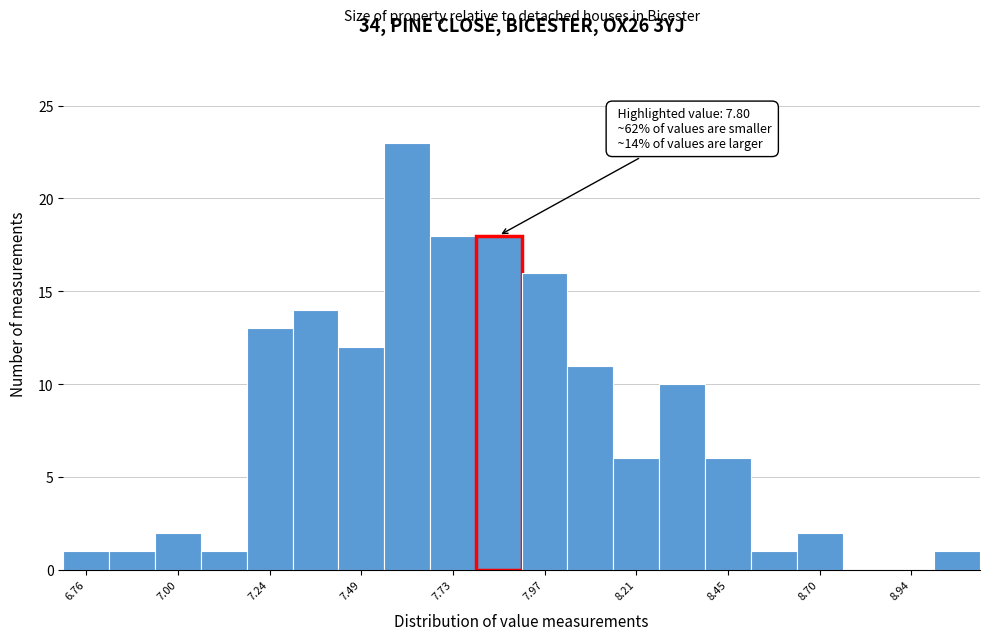

Read against the x-axis, roughly where is the centre of the tallest bar?

7.60